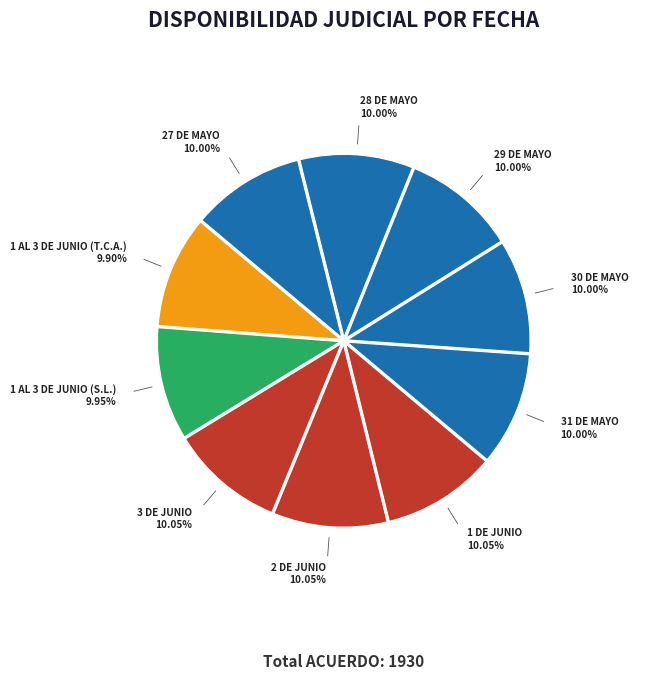

True or false: 1 AL 3 DE JUNIO (S.L.) accounts for 1% of the total.

False